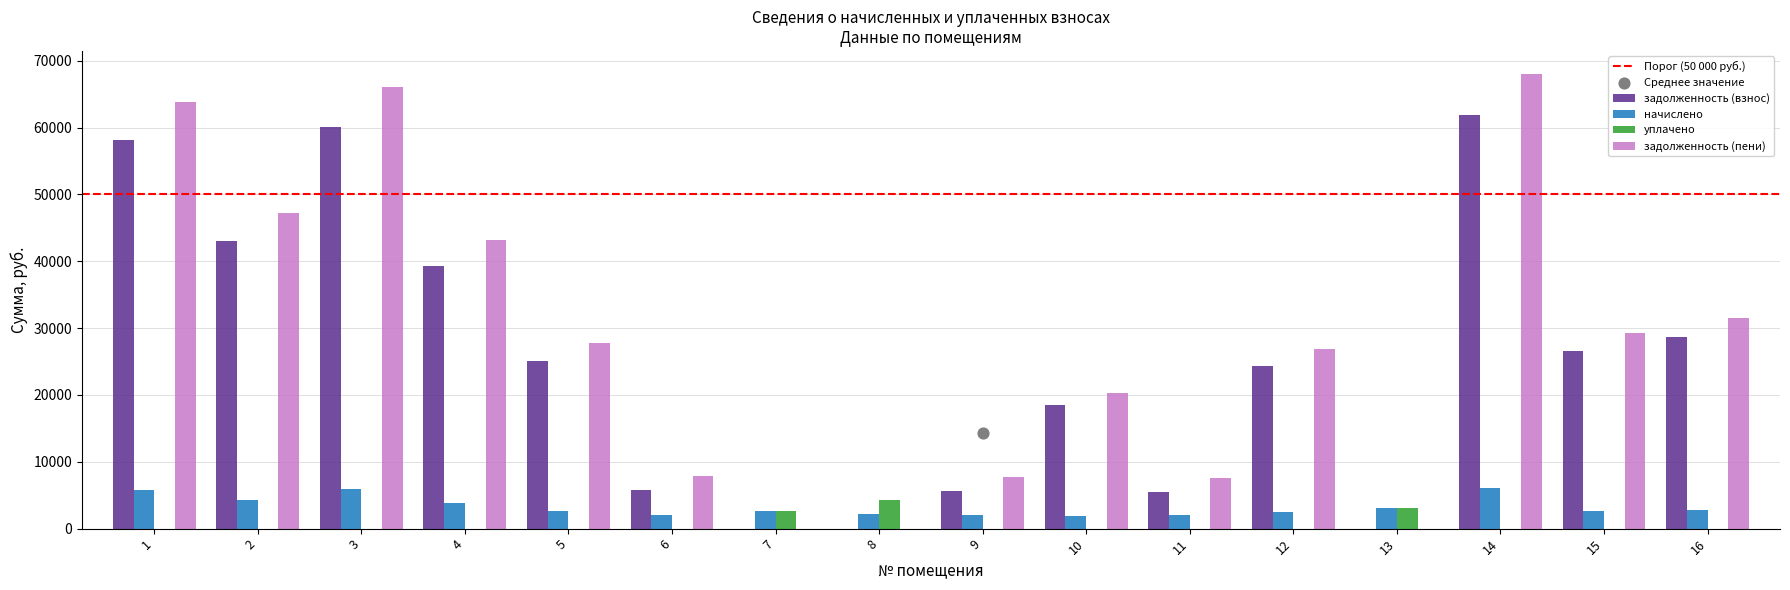

What are all the series names shown in the legend?

задолженность (взнос), начислено, уплачено, задолженность (пени)